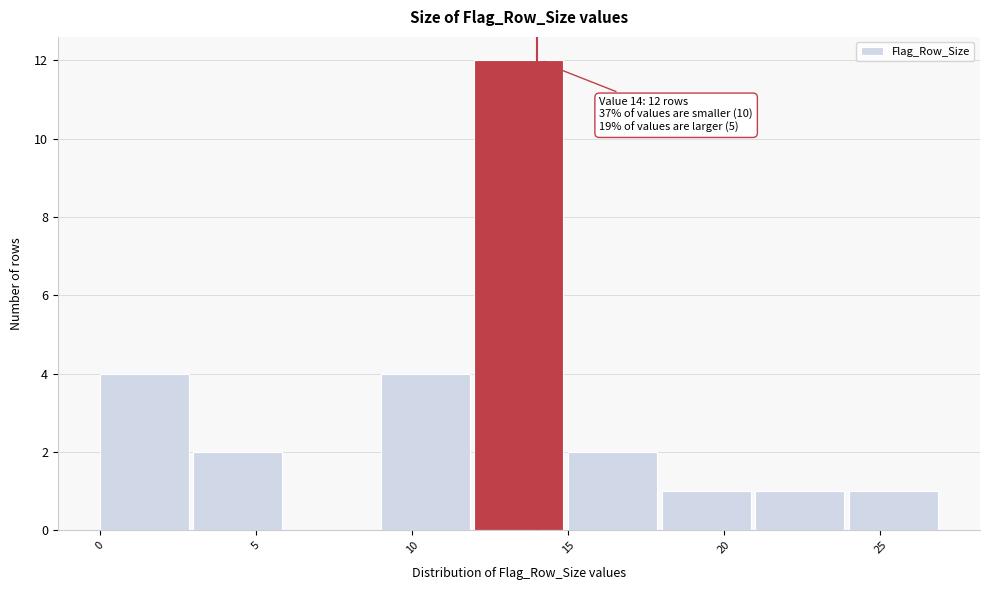

Over which range of the x-axis is the bar tallest?

12 to 15